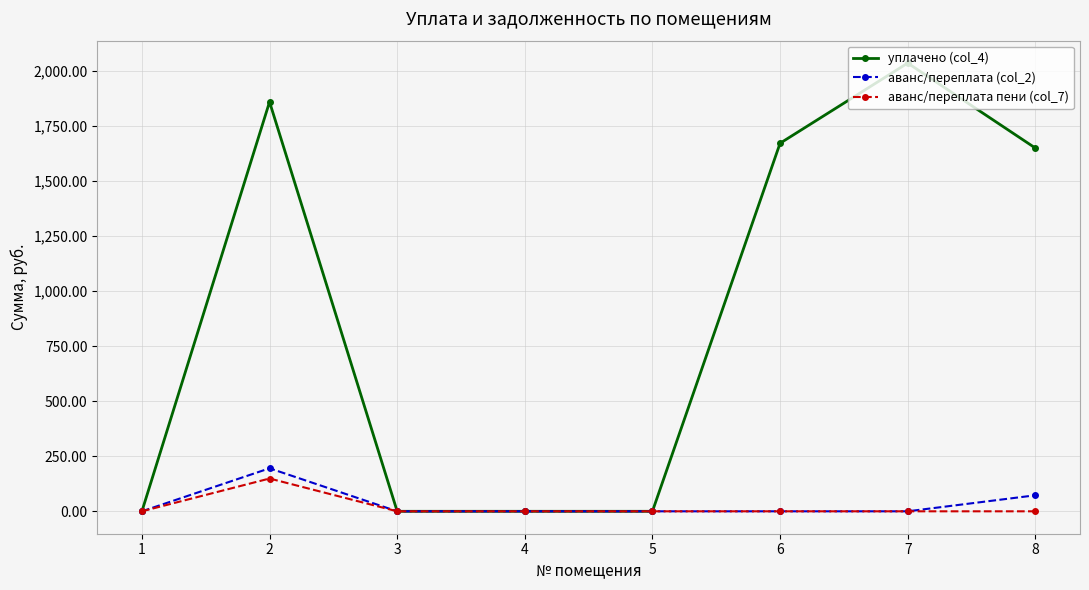

At which category does the chart reach its peak across all series?

7